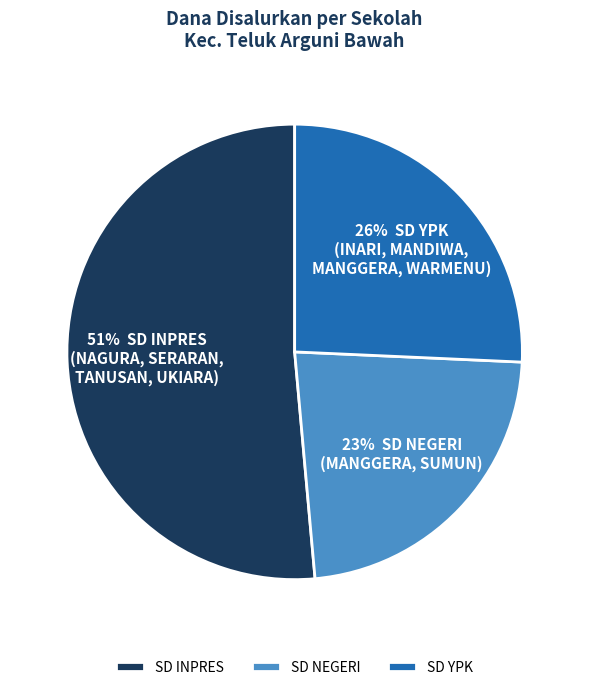

True or false: SD INPRES accounts for 51% of the total.

True